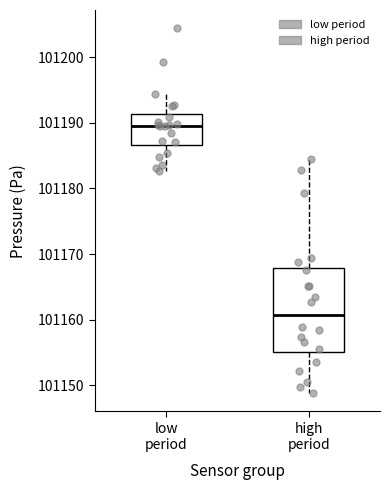

Which box is the tallest, from its lower edge to its upper edge?

high period